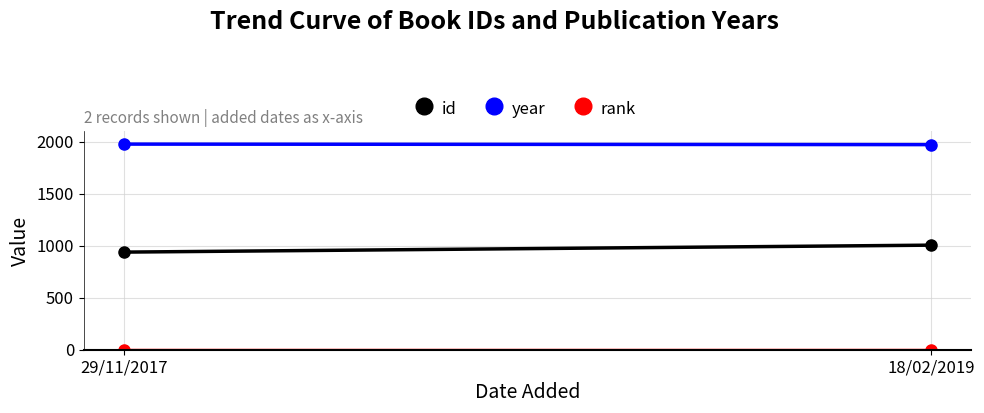

What position from the right is 29/11/2017?

2